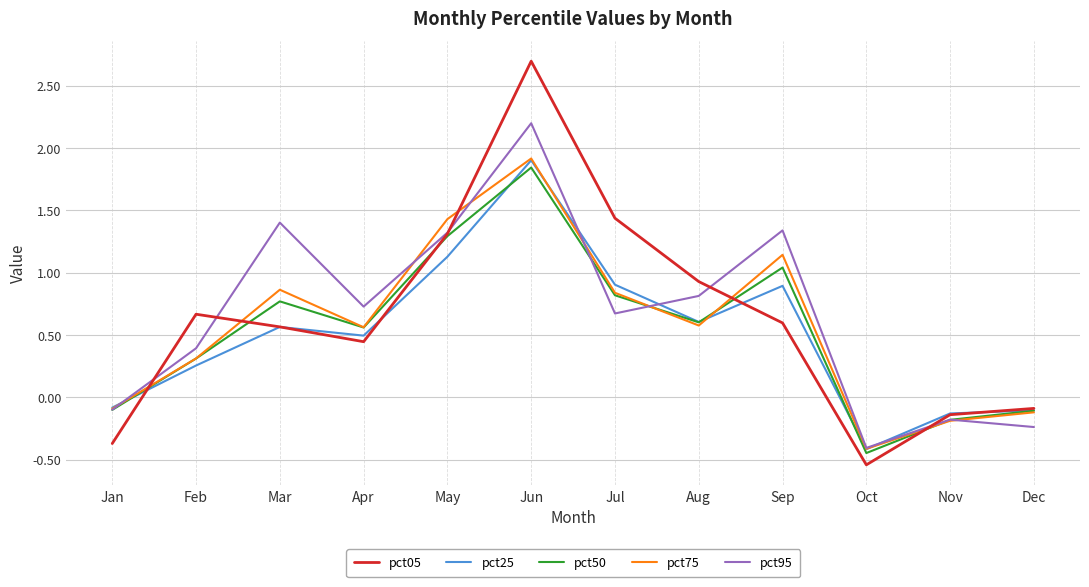

At which category is the sum across all series the highest?

Jun